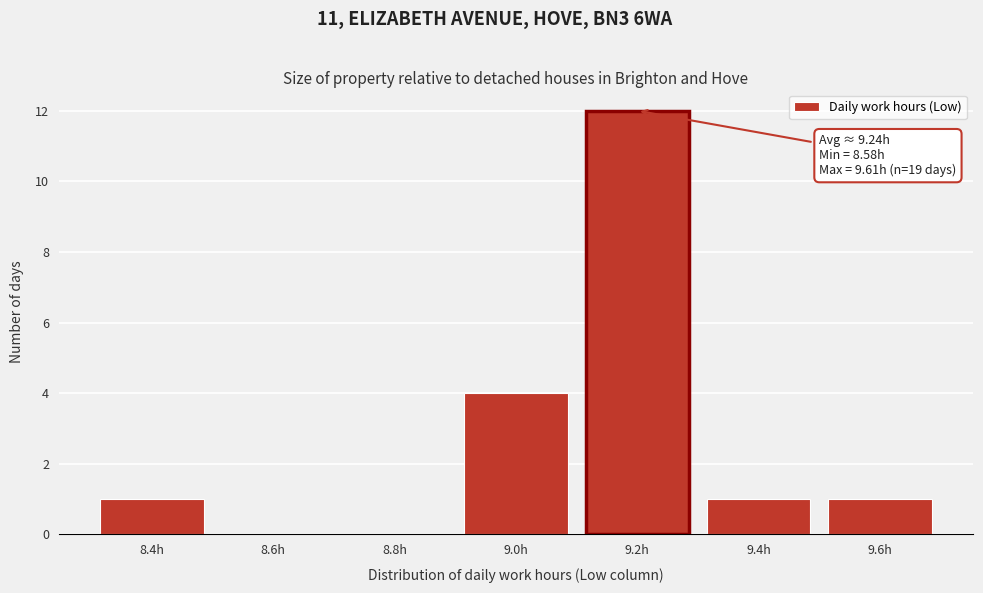

Reading right to left, extract all data points from this chart.

9.6h=1	9.4h=1	9.2h=12	9.0h=4	8.8h=0	8.6h=0	8.4h=1